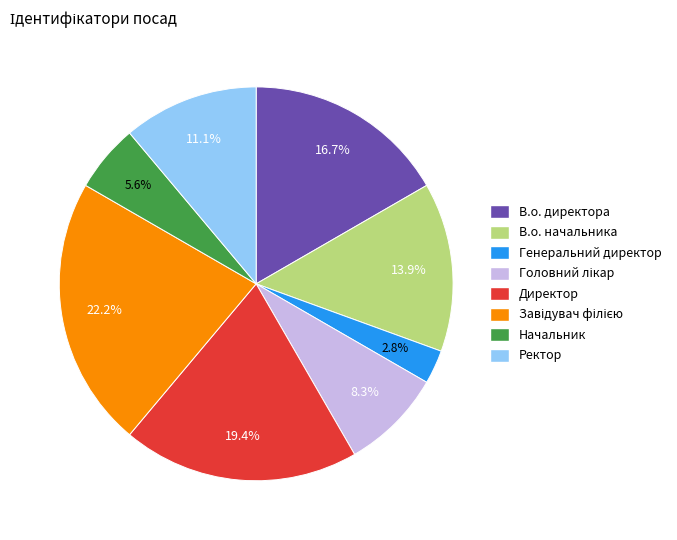

What is the ratio of the value at В.о. директора to the value at Генеральний директор?

6.0